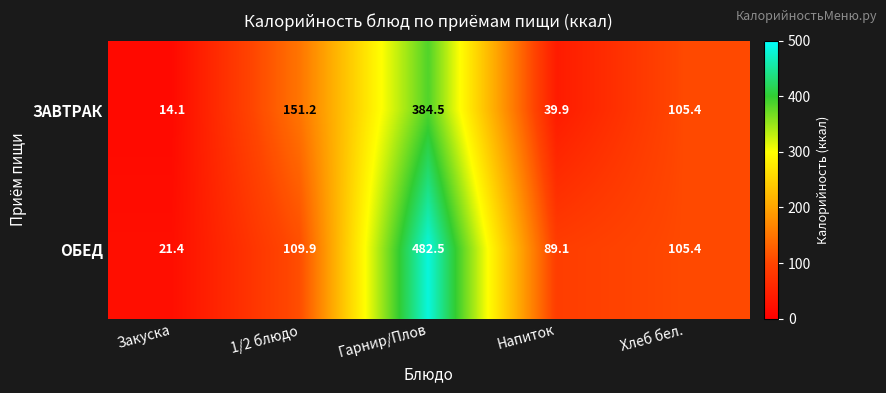

How many categories are shown in the chart?

5